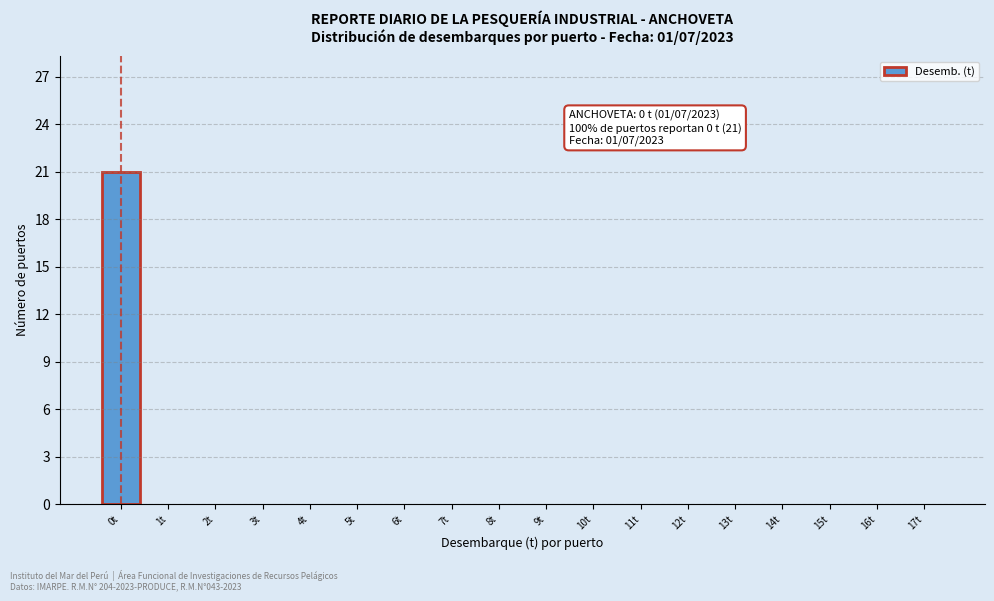

Reading right to left, extract all data points from this chart.

17t=0	16t=0	15t=0	14t=0	13t=0	12t=0	11t=0	10t=0	9t=0	8t=0	7t=0	6t=0	5t=0	4t=0	3t=0	2t=0	1t=0	0t=21